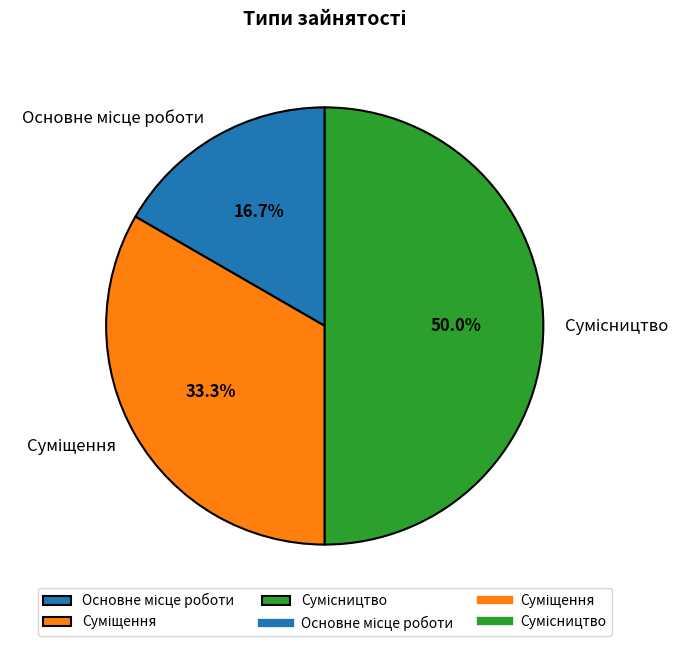

What is the change in value from Основне місце роботи to Сумісництво?

+2